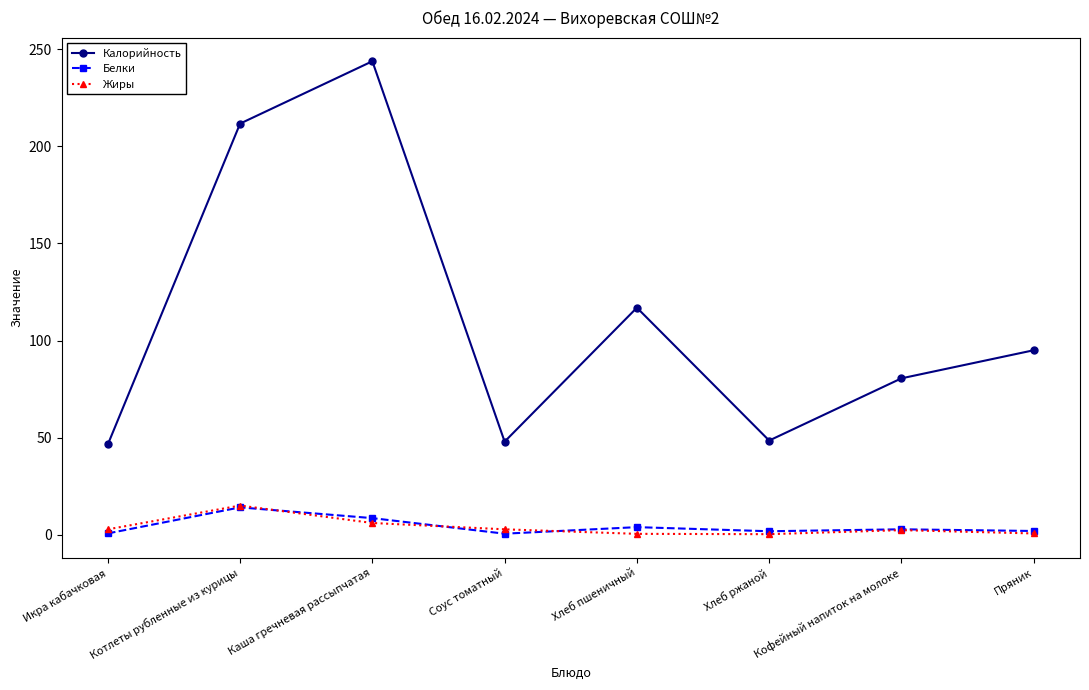

Where is the first local maximum for Жиры?

Котлеты рубленные из курицы